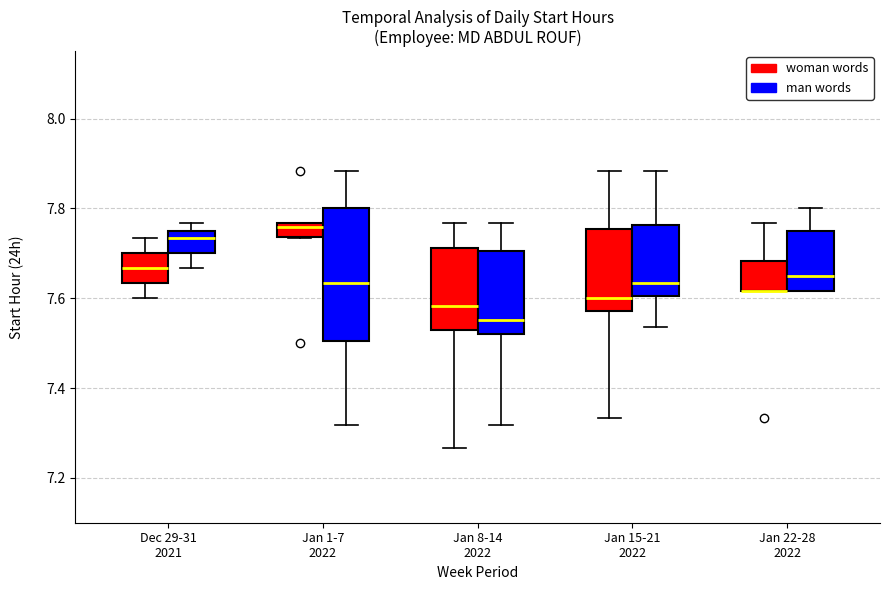

Where is the upper edge of the box for Jan 22-28 2022 (woman words) on the y-axis? The values are not printed on the chart, so give them approximately, as read against the axis.

7.68